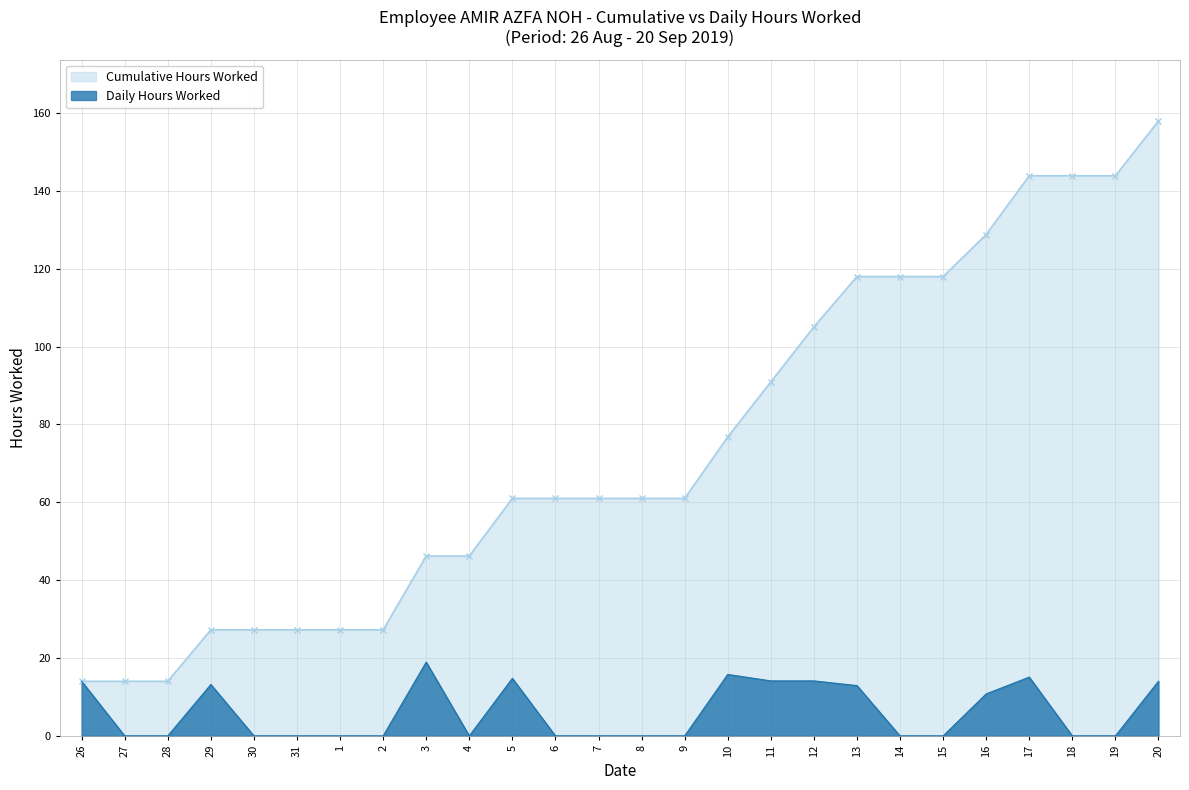

What is the average value of the Daily Hours Worked series?

6.1